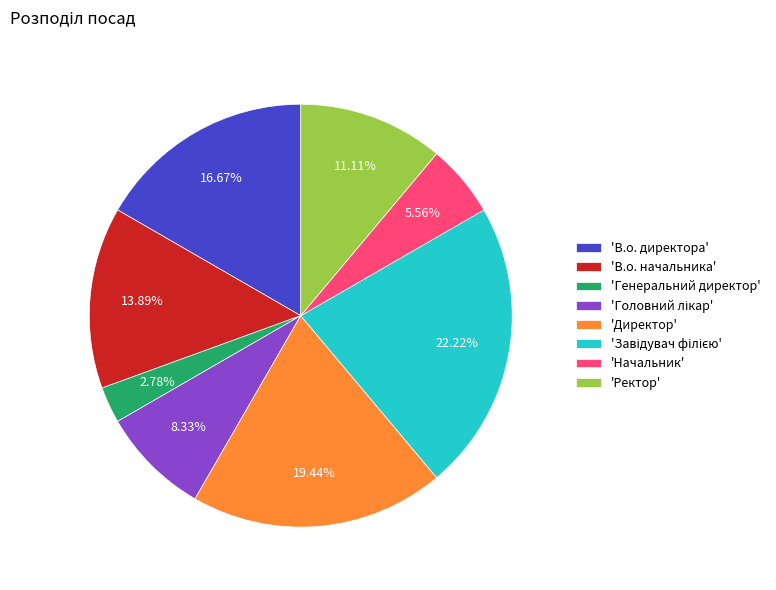

Between 'Начальник' and 'Ректор', which is larger?

'Ректор'